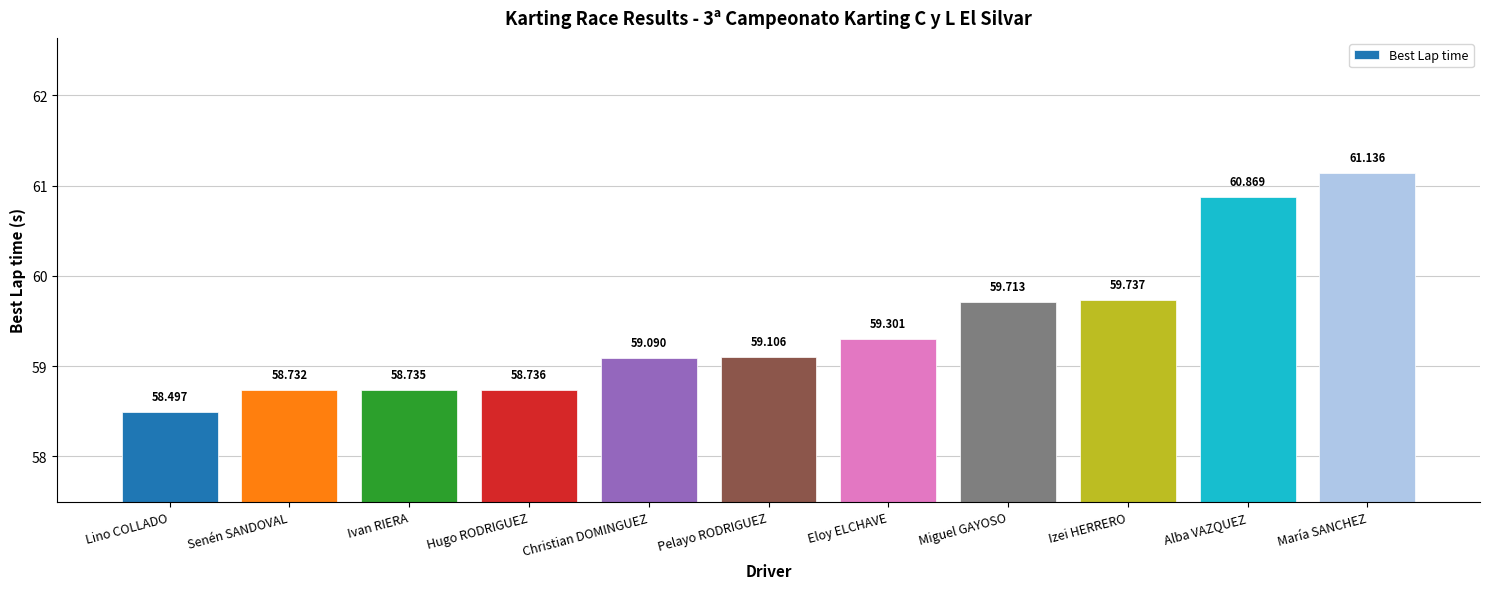

True or false: the data shows 83.4 at María SANCHEZ.

False